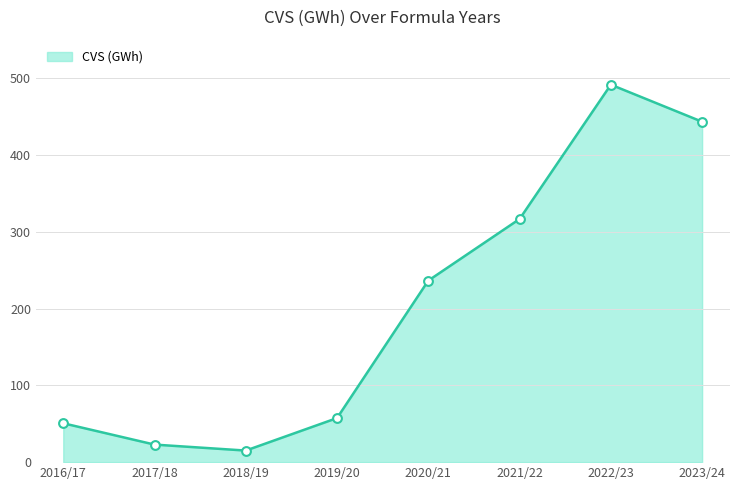

Which has a higher value, 2021/22 or 2019/20?

2021/22